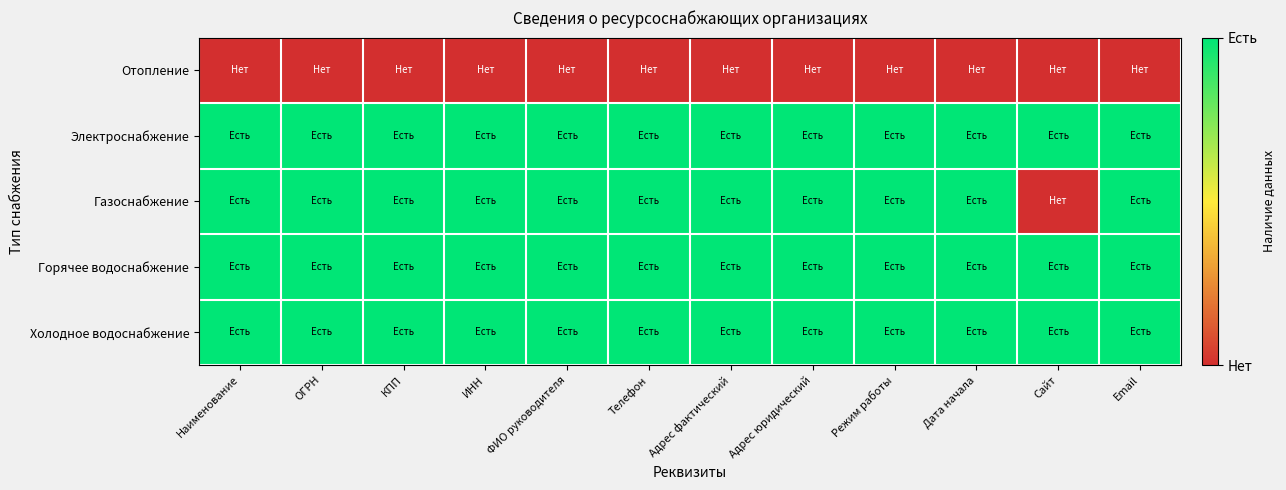

At how many categories does at least one series exceed 0?

12